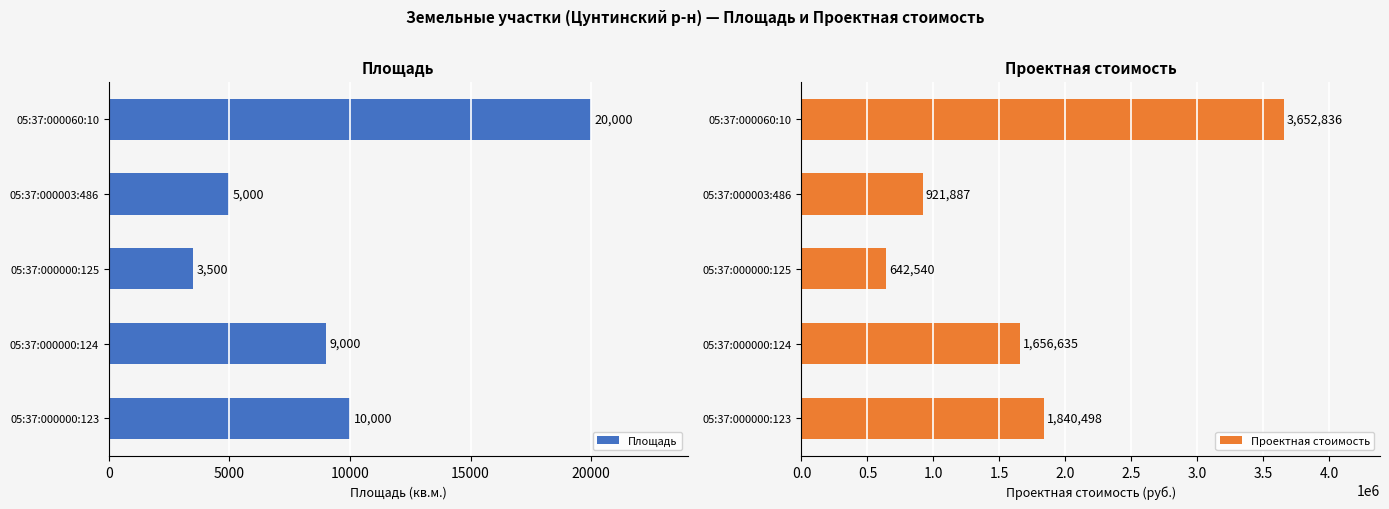

List the series in order of their overall mean, lowest first.

Площадь, Проектная стоимость